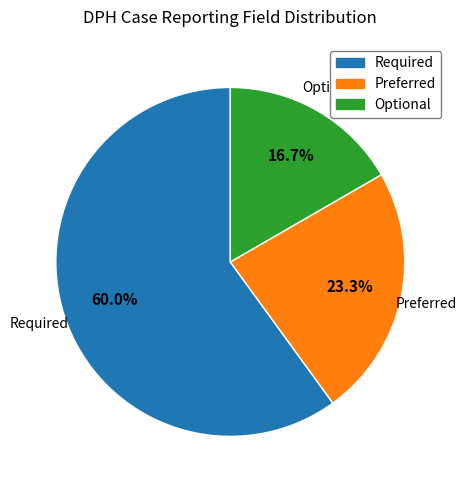

Does Optional represent more than half of the total?

No